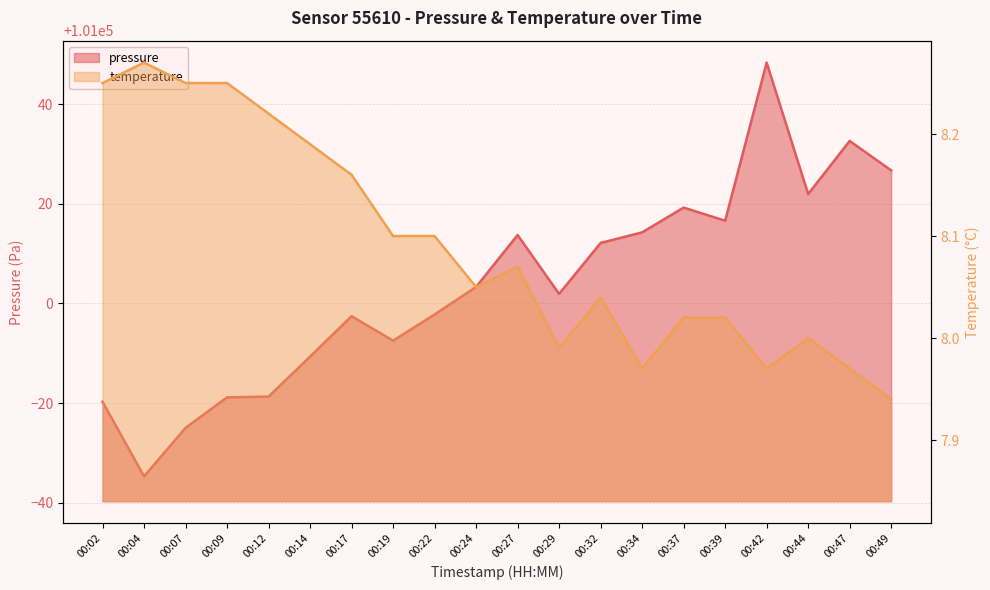

Is it true that temperature equals 5.7 at 00:04?

False